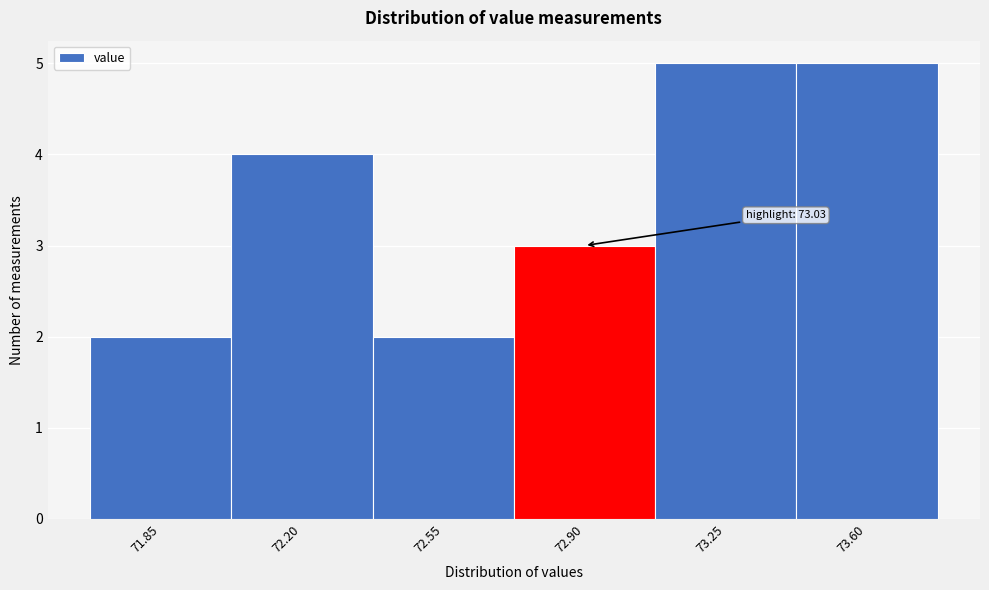

Reading left to right, what are all the values shown in this chart?

71.85=2	72.20=4	72.55=2	72.90=3	73.25=5	73.60=5